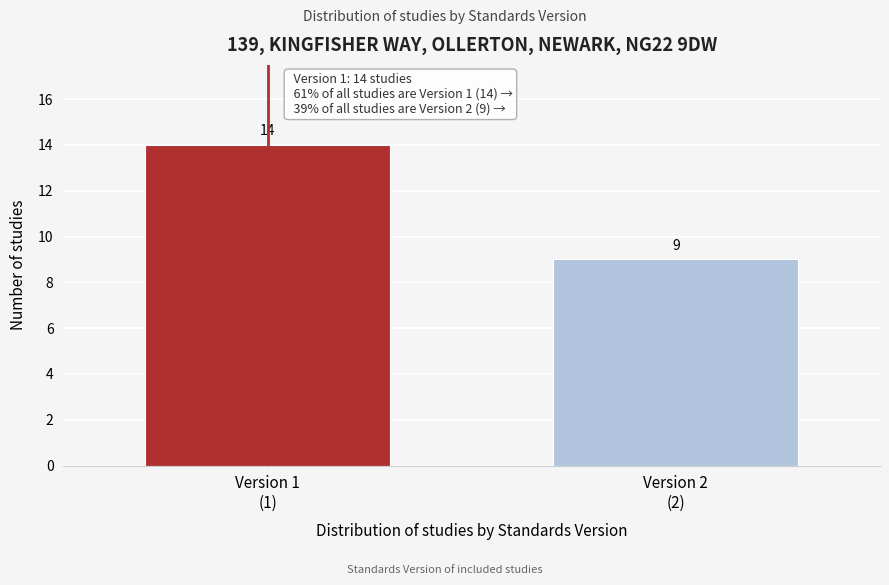

Reading left to right, what are all the values shown in this chart?

14	9